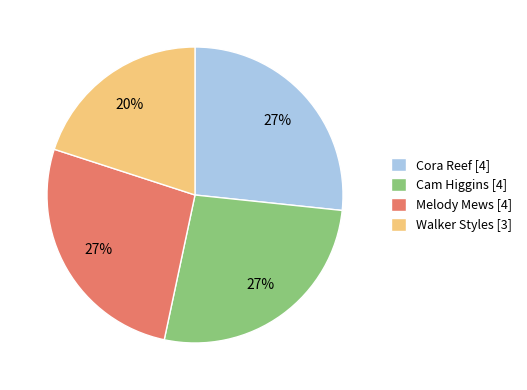

Which category has the smallest portion of the pie?

Walker Styles